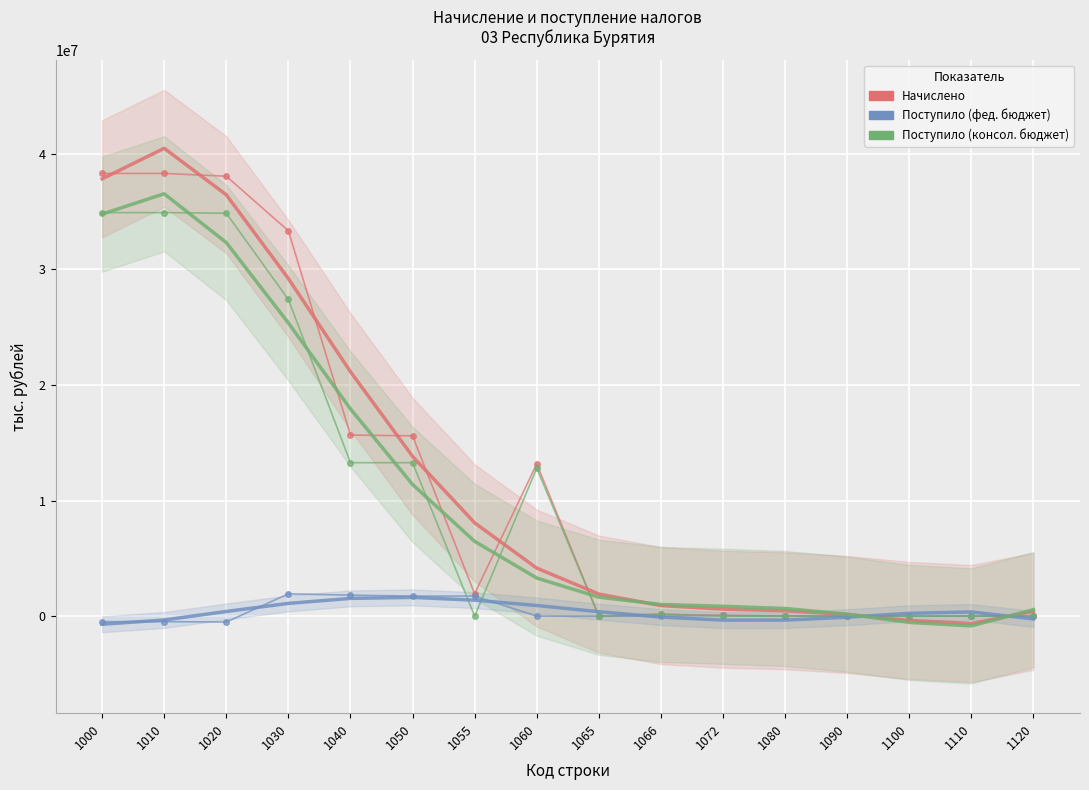

The Поступило (фед. бюджет) series shows 1928850 at 1030. True or false?

True